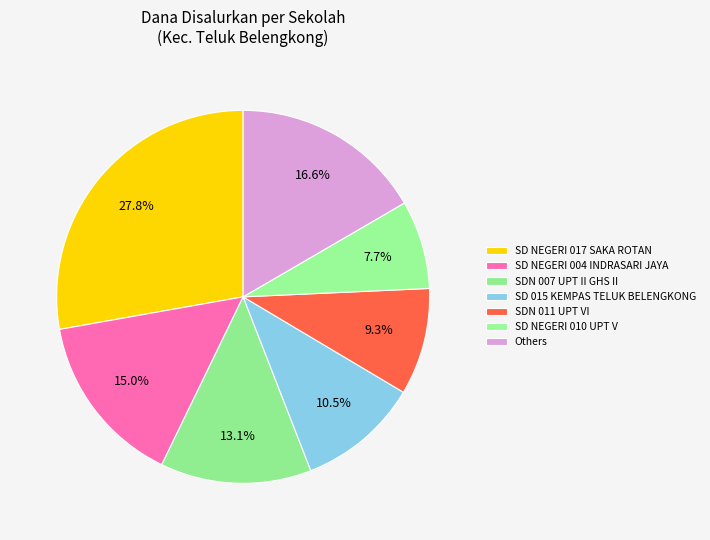

To the nearest percent, what percentage of the pie is SD NEGERI 010 UPT V?

8%